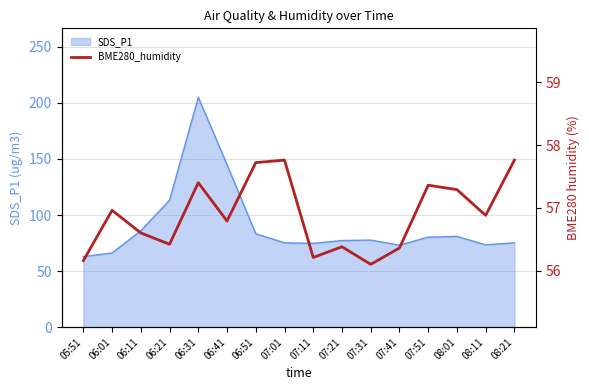

Is it true that SDS_P1 equals 62.9 at 05:51?

True